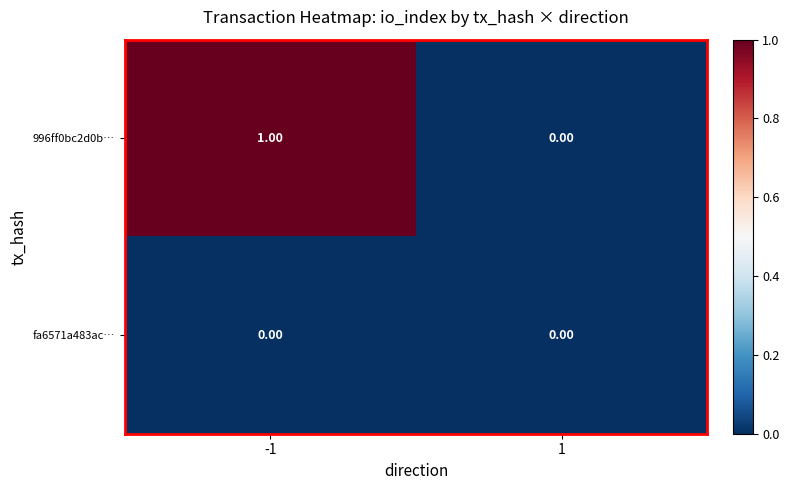

Which series changed the most between -1 and 1?

996ff0bc2d0b…